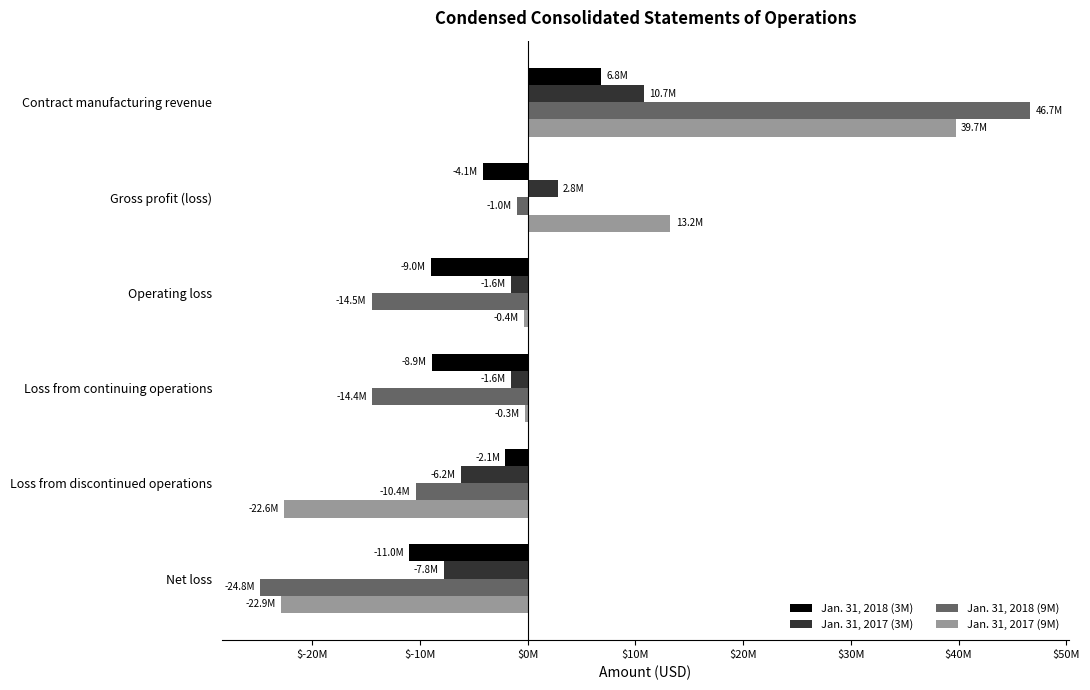

What are all the series names shown in the legend?

Jan. 31, 2018 (3M), Jan. 31, 2017 (3M), Jan. 31, 2018 (9M), Jan. 31, 2017 (9M)